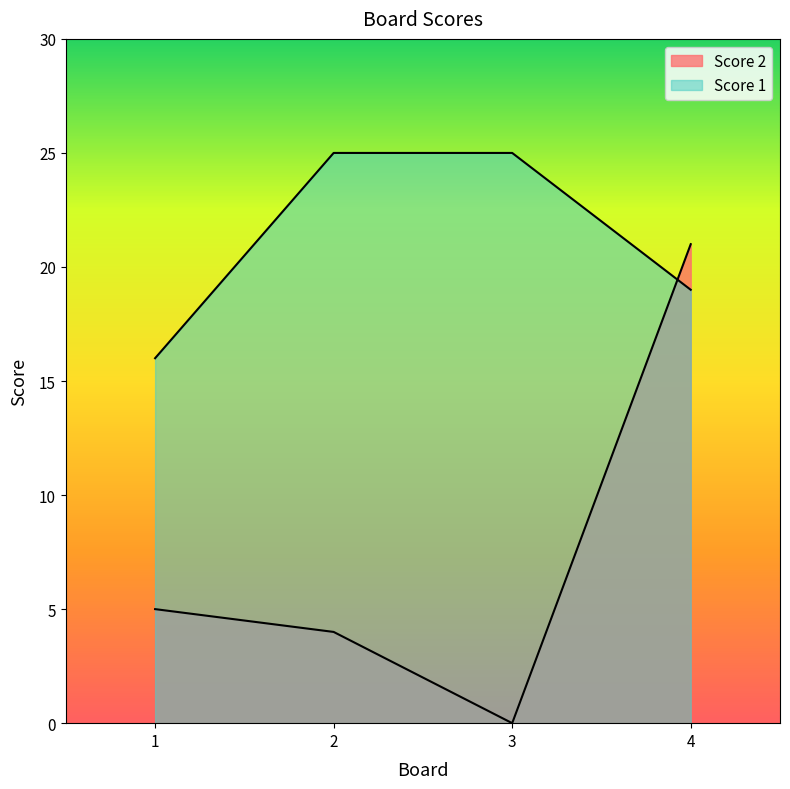

What is the approximate value of Score 2 at 1, to the nearest 5?

5